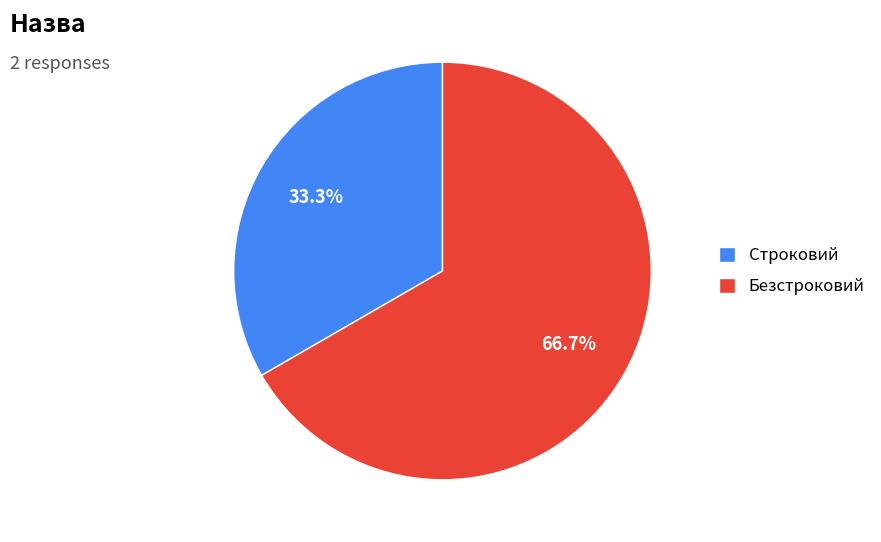

Which category has the biggest portion of the pie?

Безстроковий